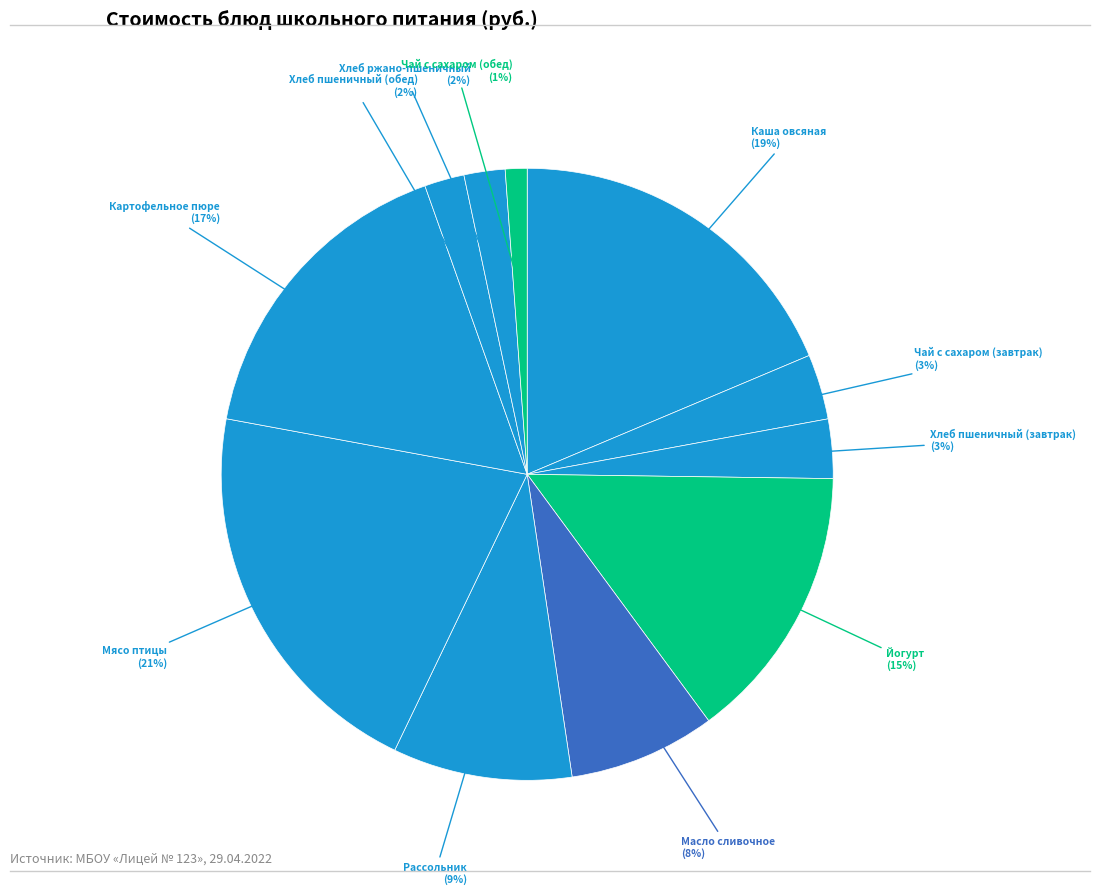

How many slices are in this pie chart?

11